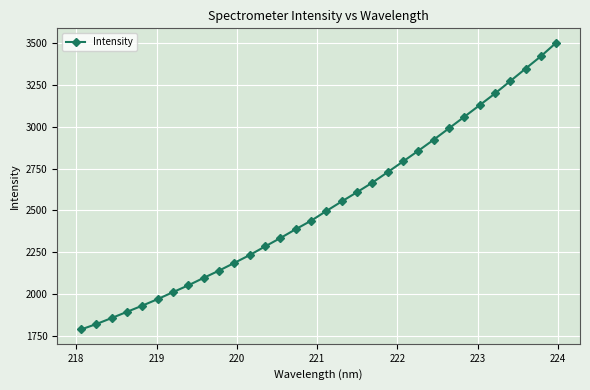

How many values are below 2497?

16